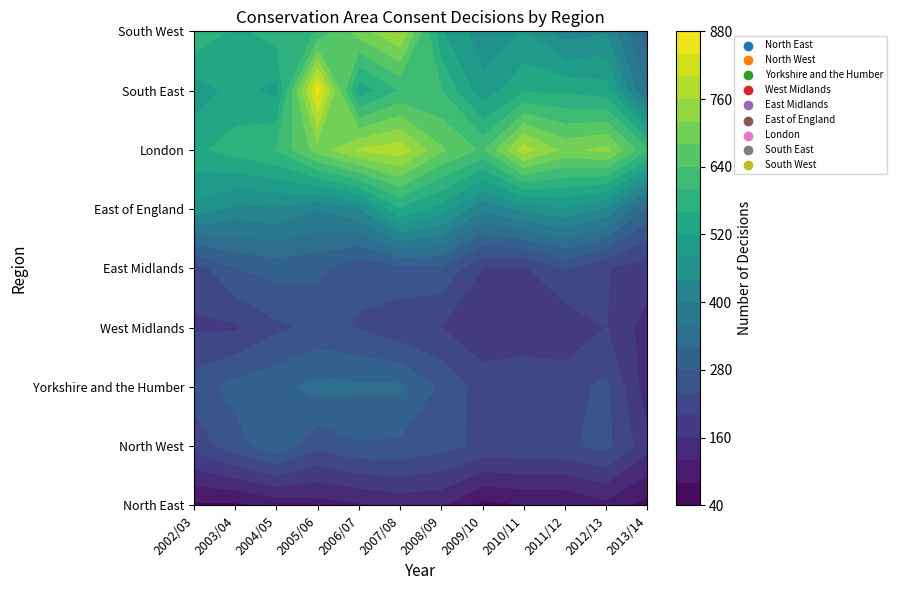

The value of East of England at 2009/10 is 562. True or false?

False